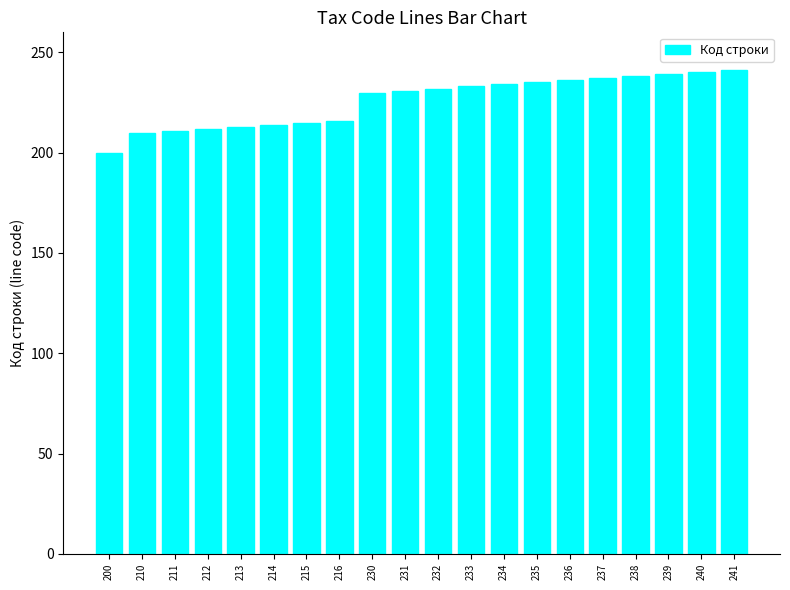

At which category does the chart reach its minimum across all series?

200